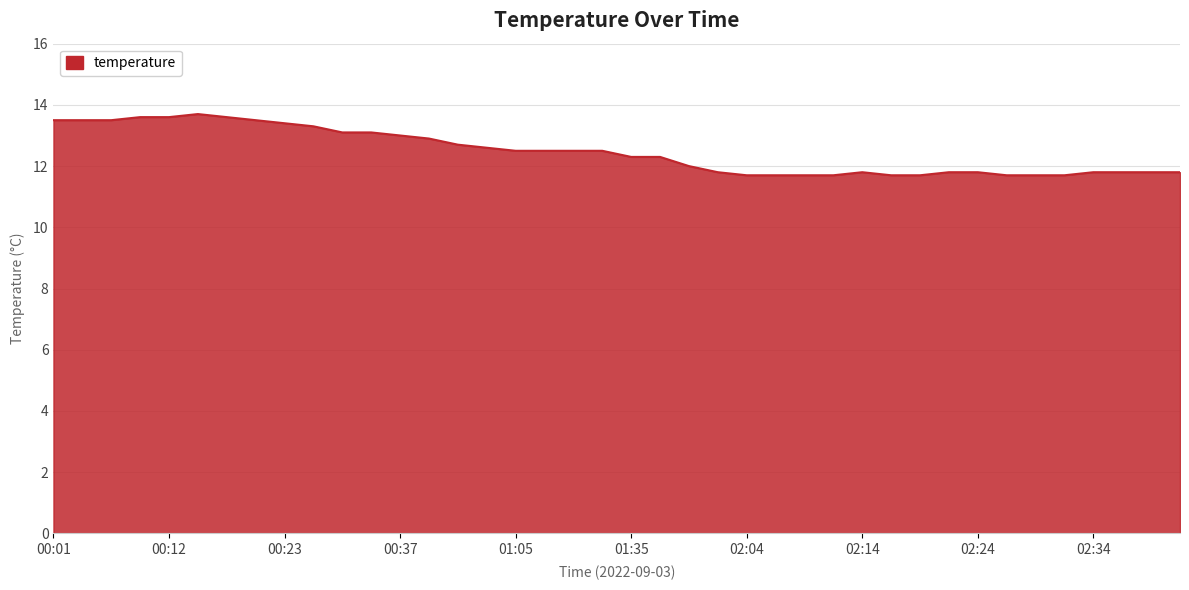

What is the minimum value shown in the chart?

11.7